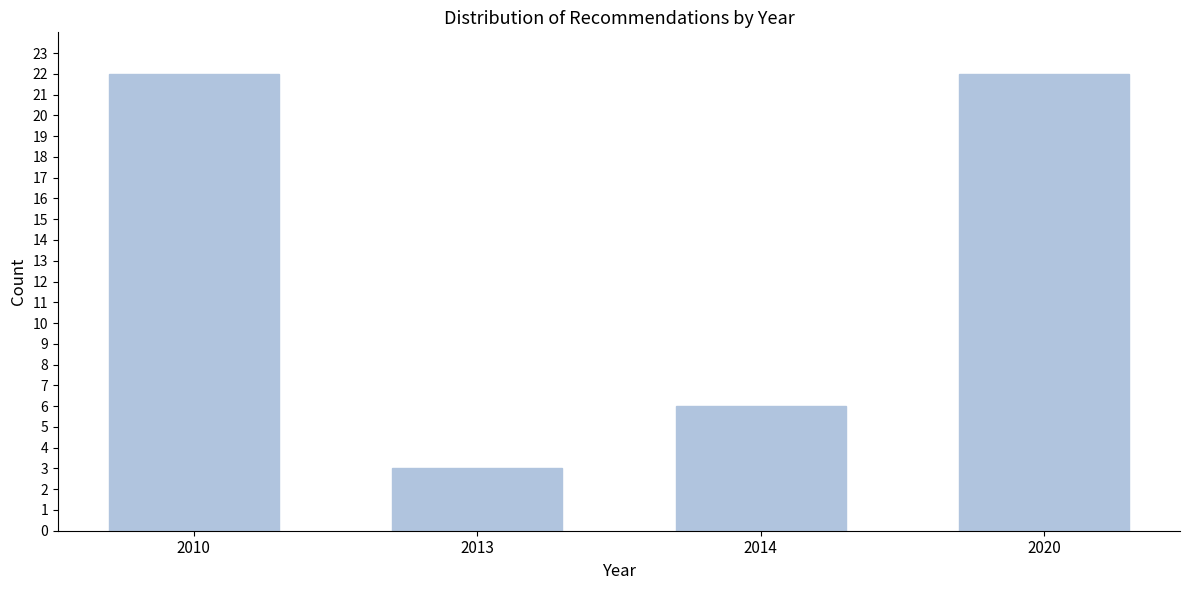

Reading right to left, what are all the values shown in this chart?

2020=22	2014=6	2013=3	2010=22